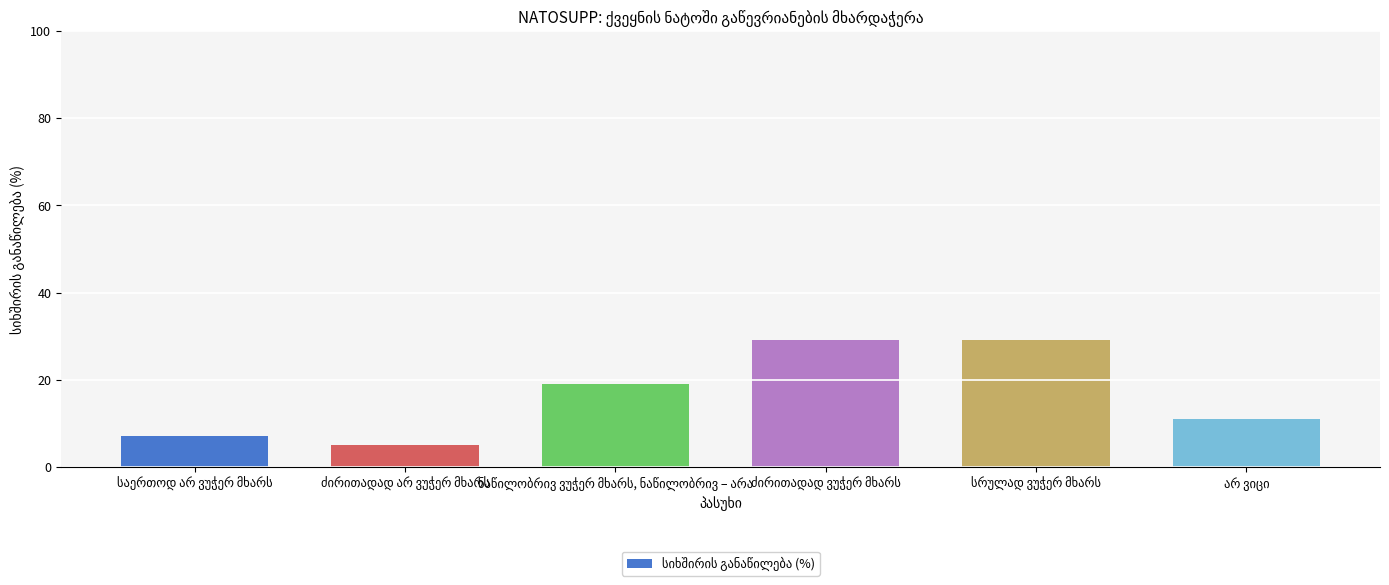

What is the difference between the second highest and minimum values?

24